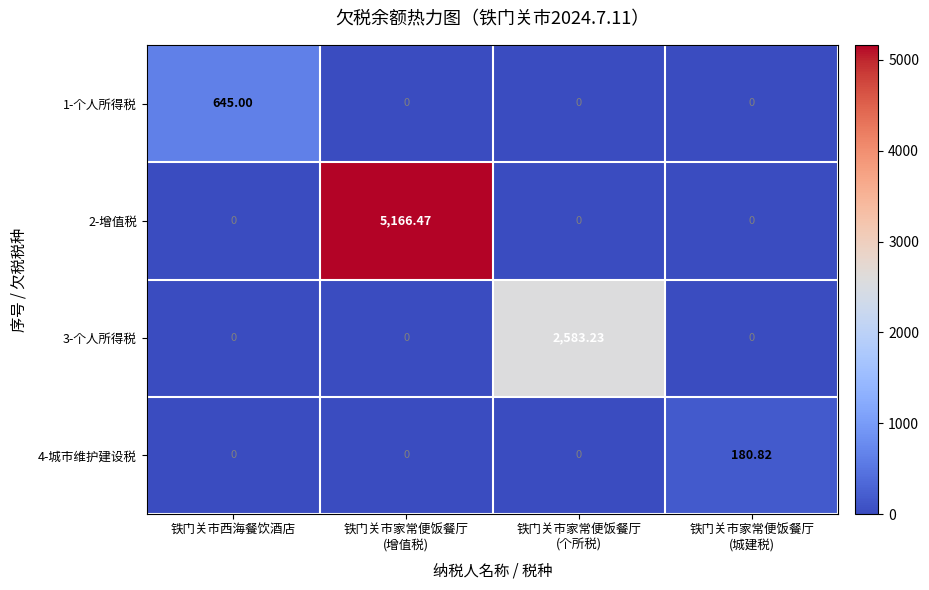

Which series has the largest total across all categories?

2-增值税